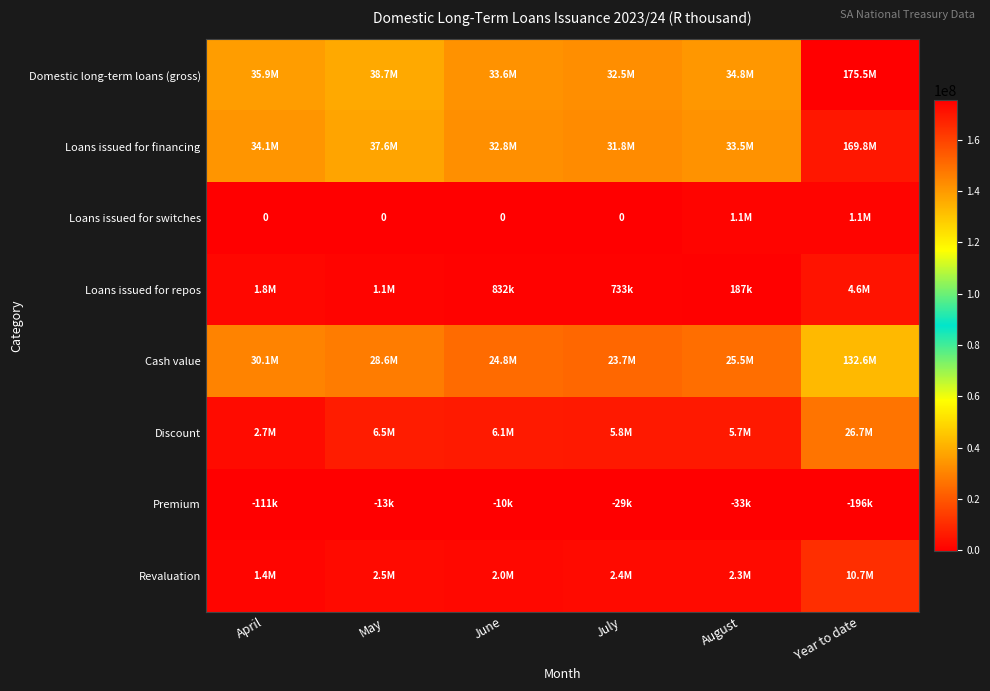

Which series changed the most between April and May?

Discount